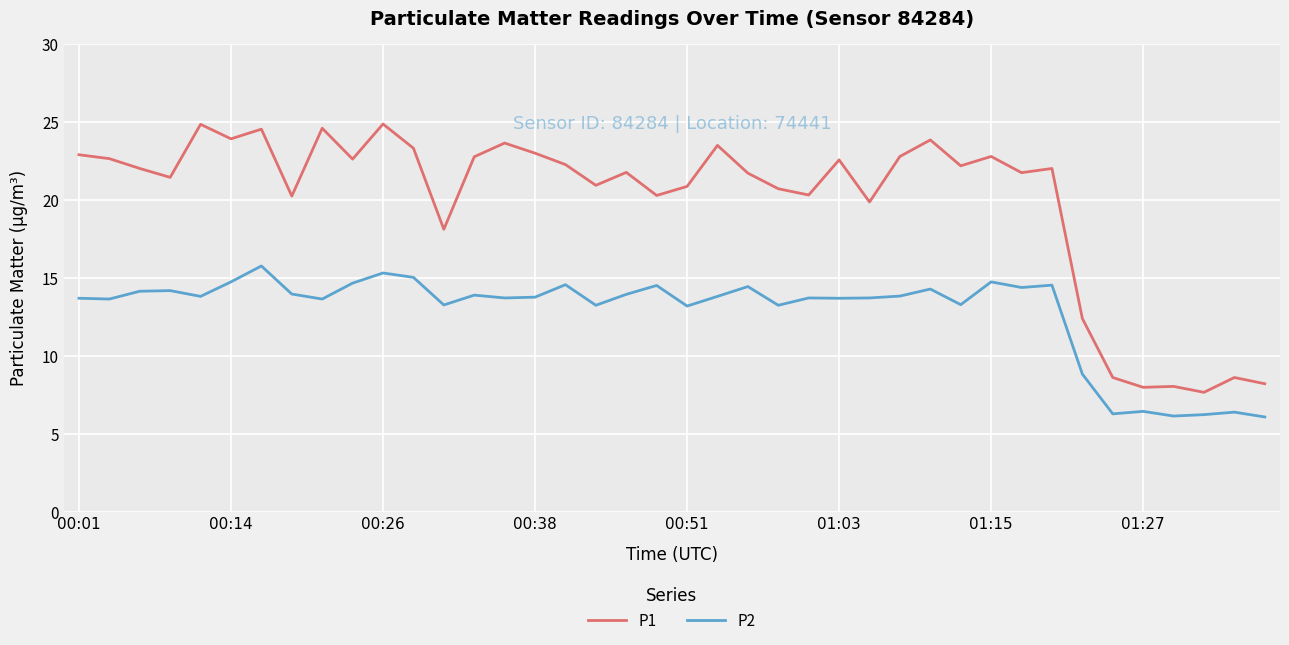

List the series in order of their peak value, highest first.

P1, P2